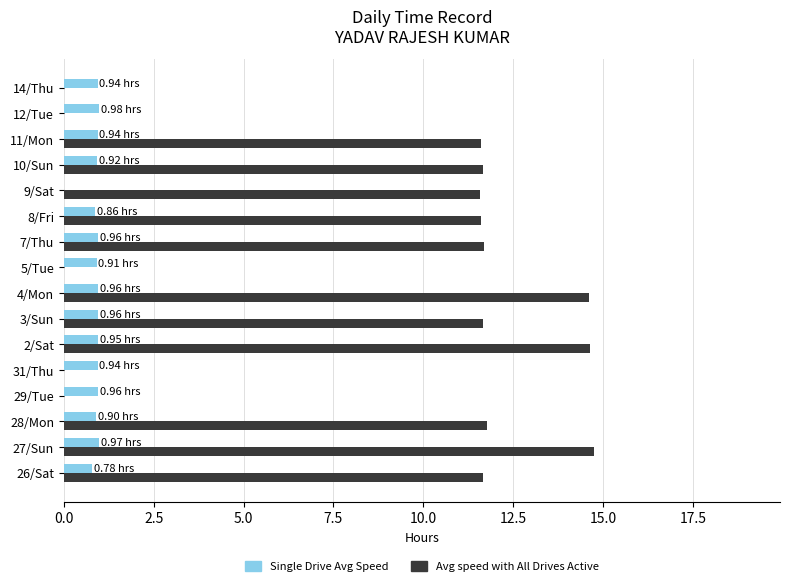

What is the sum of the Single Drive Avg Speed values at 11/Mon and 27/Sun?

1.9